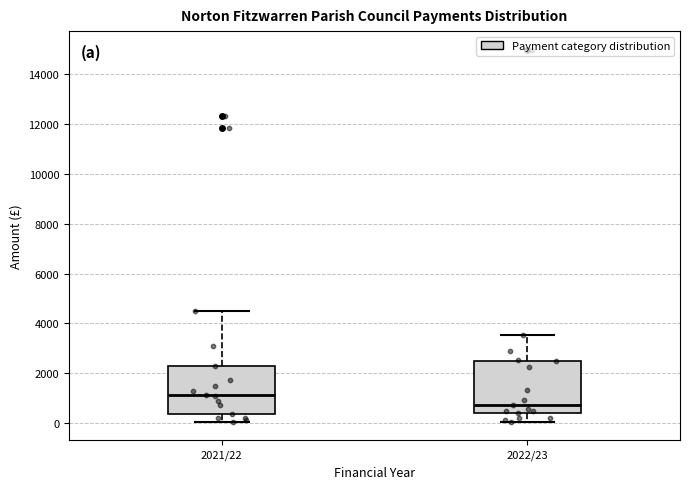

Where does the lower whisker of the box for 2021/22 end on the y-axis? The values are not printed on the chart, so give them approximately, as read against the axis.

0